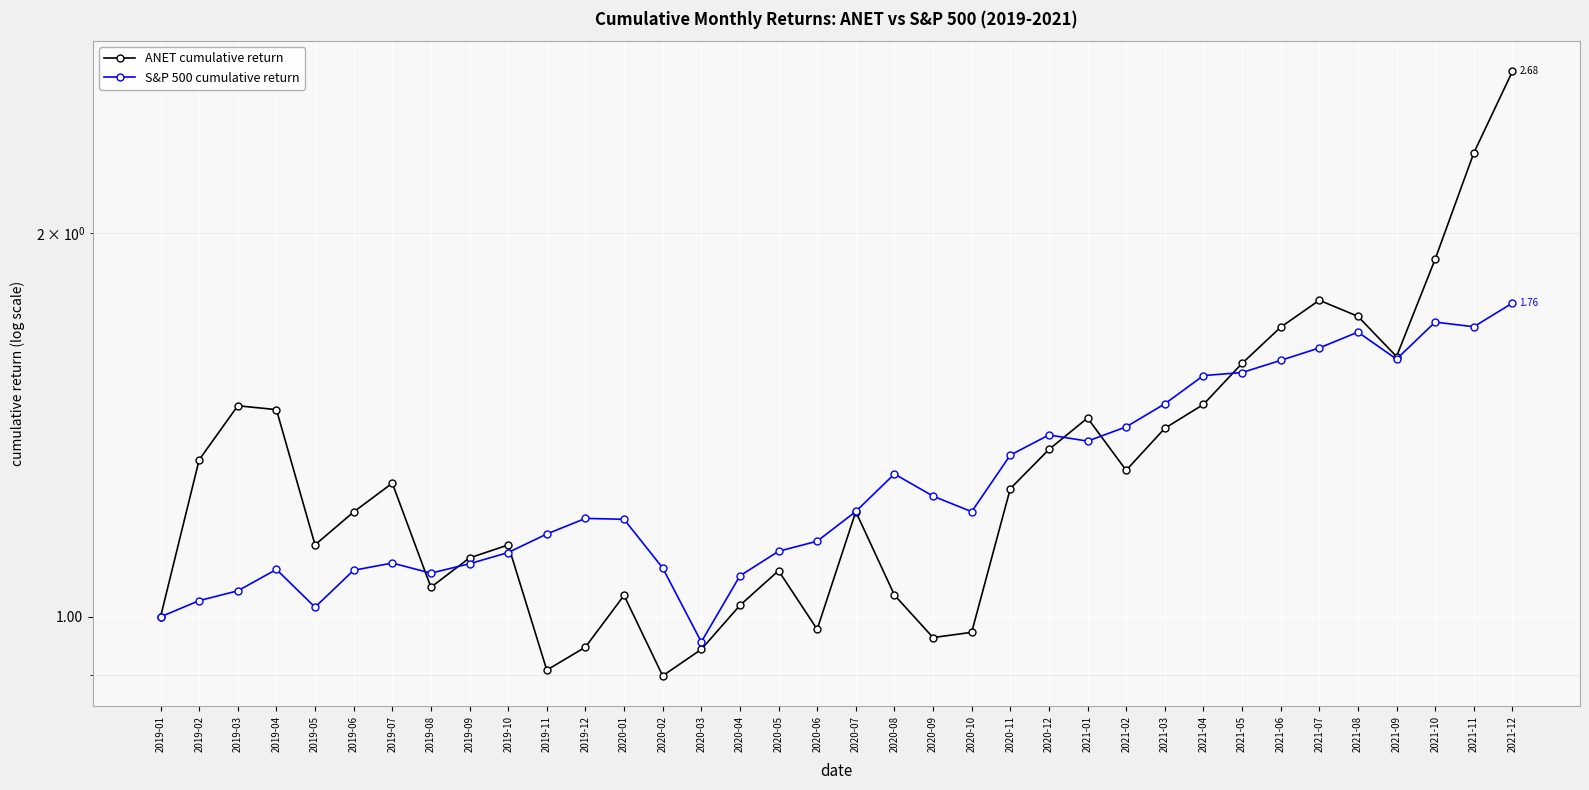

What is the average value of the ANET cumulative return series?

1.3